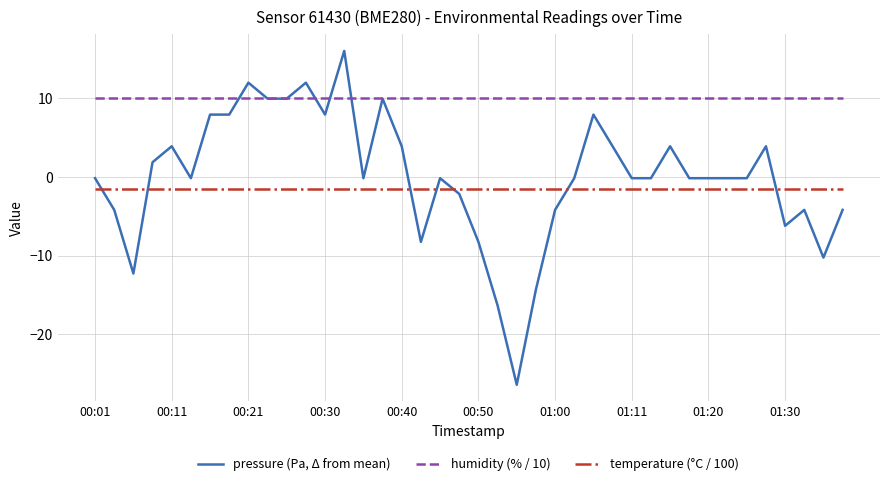

List the series in order of their peak value, highest first.

pressure (Pa, Δ from mean), humidity (% / 10), temperature (°C / 100)